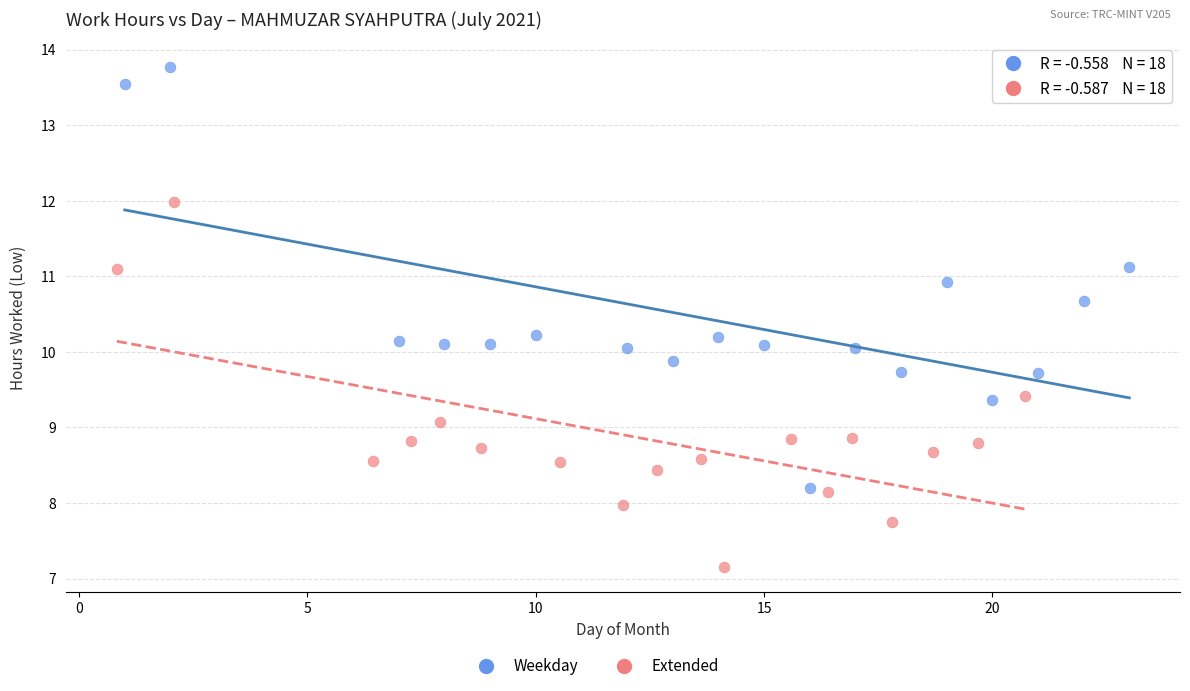

Which series reaches the minimum Y coordinate?

Extended